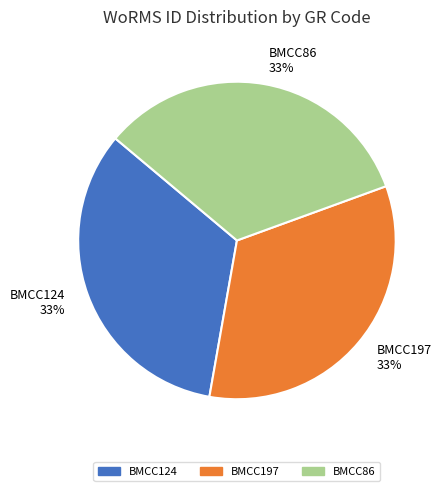

Is it true that BMCC124 is 39% of the pie?

False